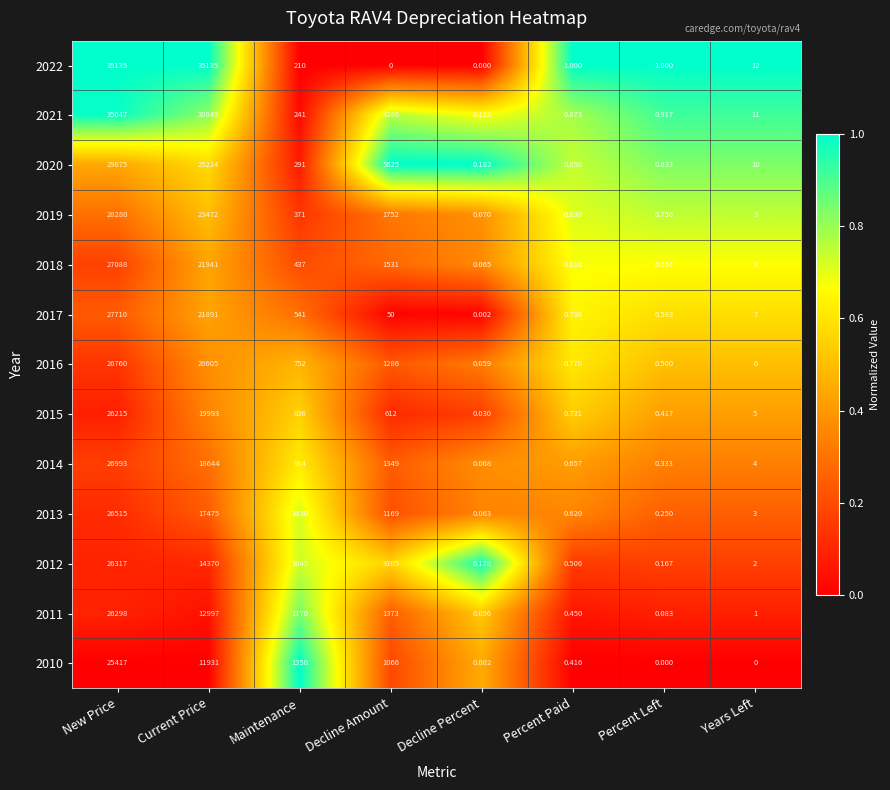

At which label is 2013 closest to 13257?

Current Price